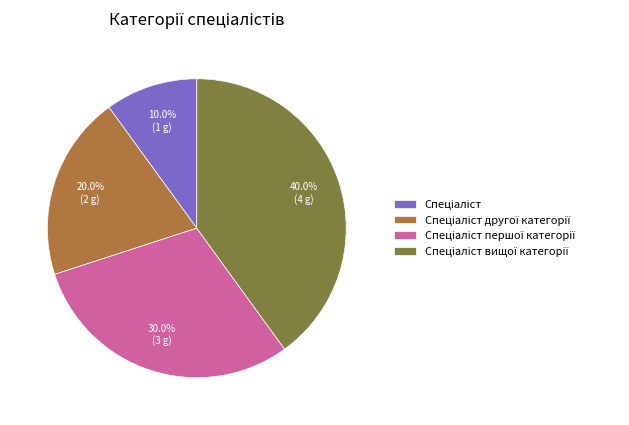

Is there any slice that represents more than half of the pie?

No